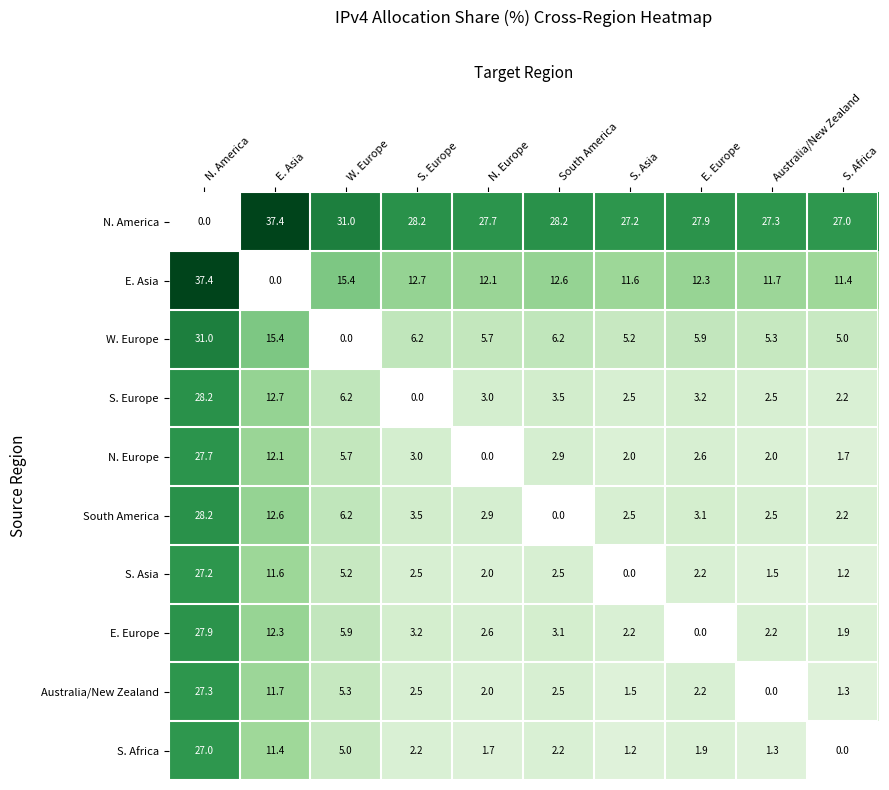

At which category is the sum across all series the highest?

N. America